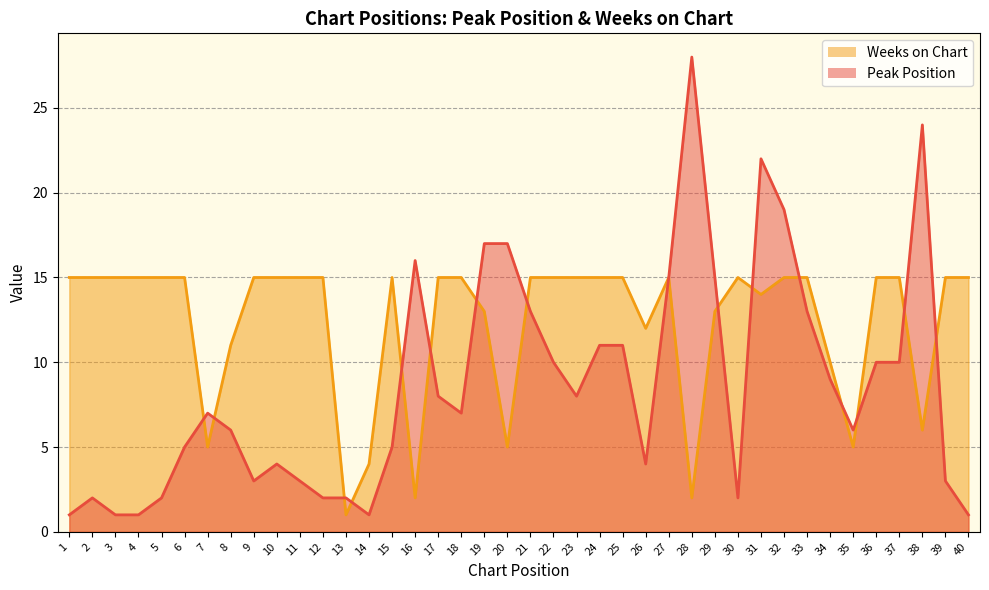

What is the value of the Peak Position point at the 25th from the left?

11